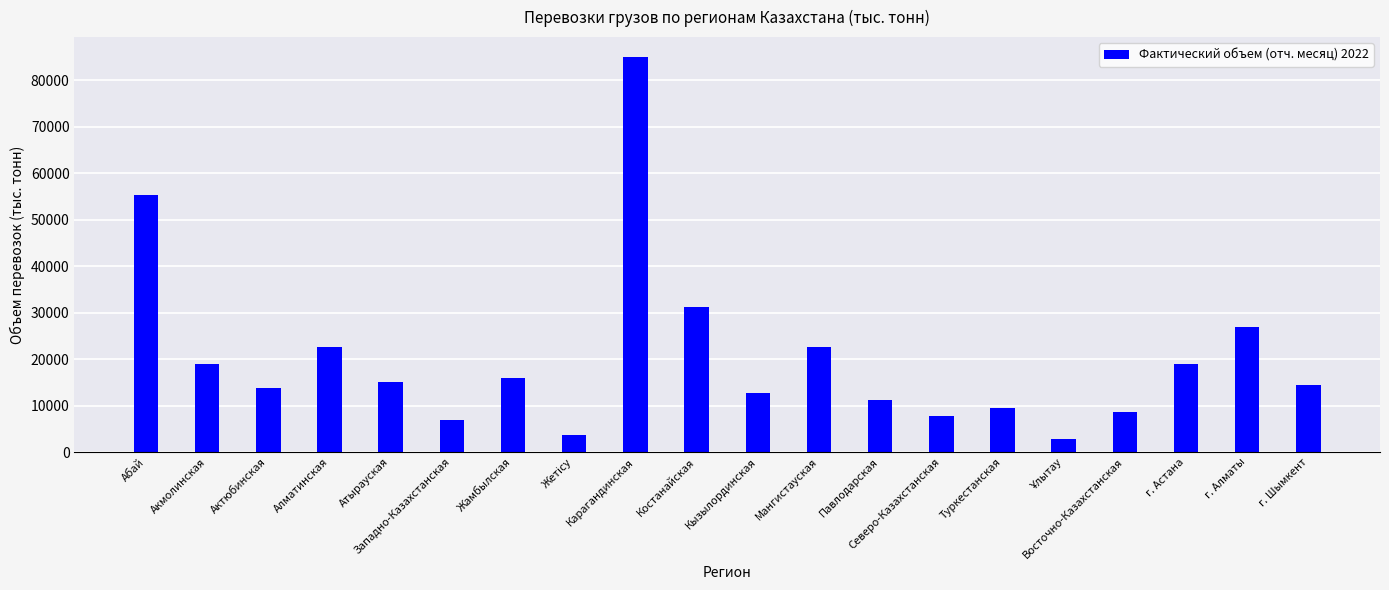

What is the value of the 16th bar from the left?

2845.0